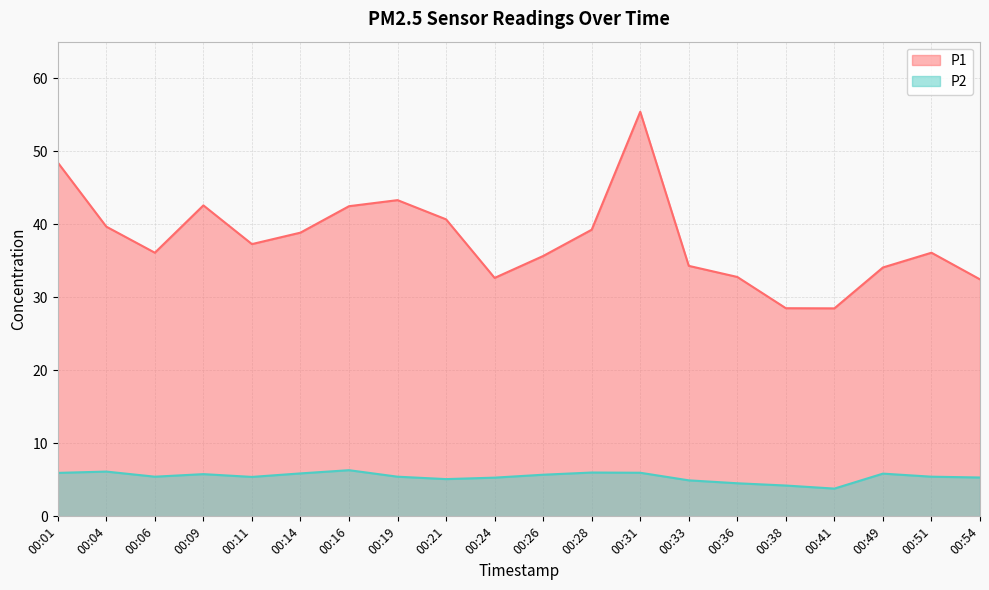

What is the highest value of the P2 series?

6.3